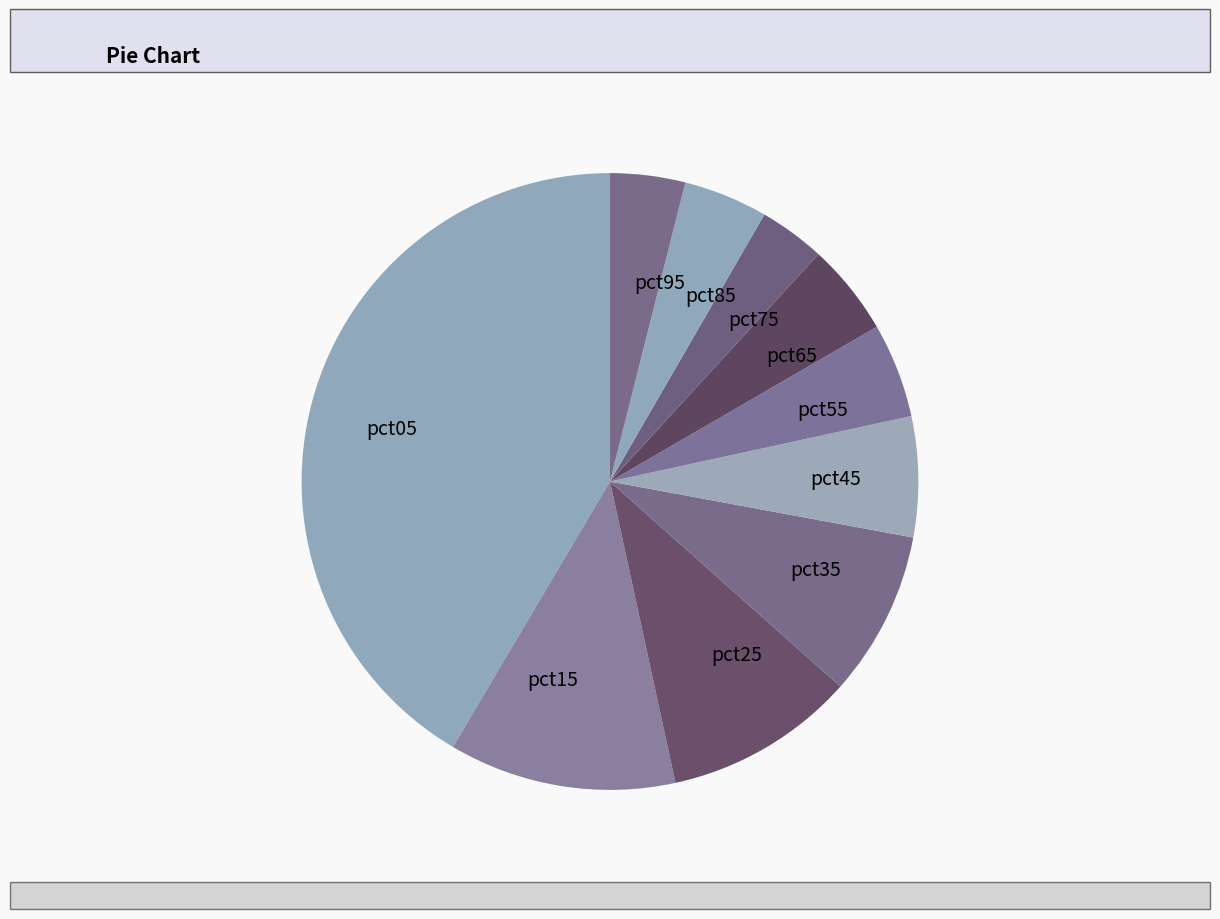

How many segments does this pie chart have?

10